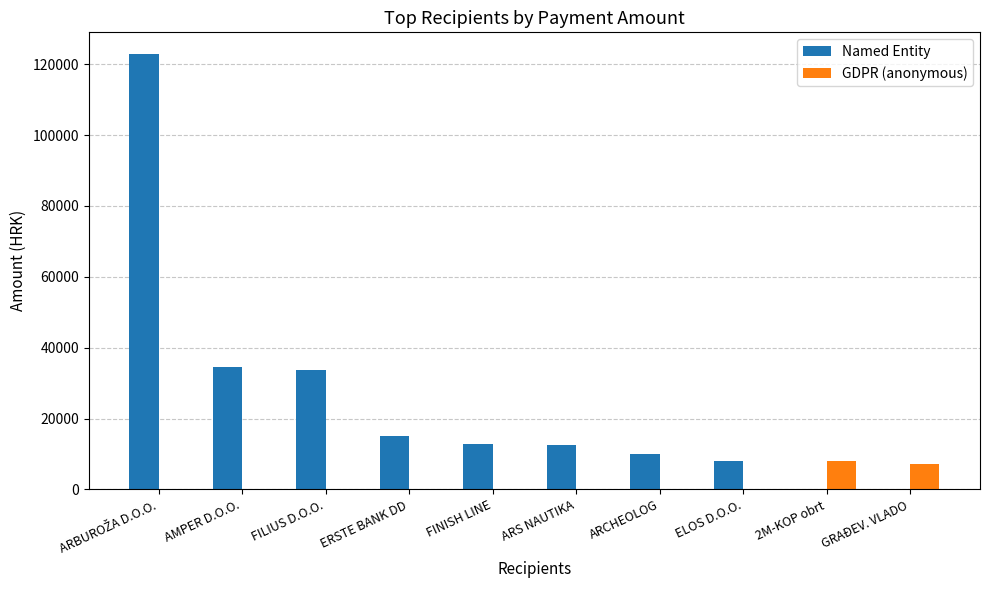

Which series has the largest total across all categories?

Named Entity